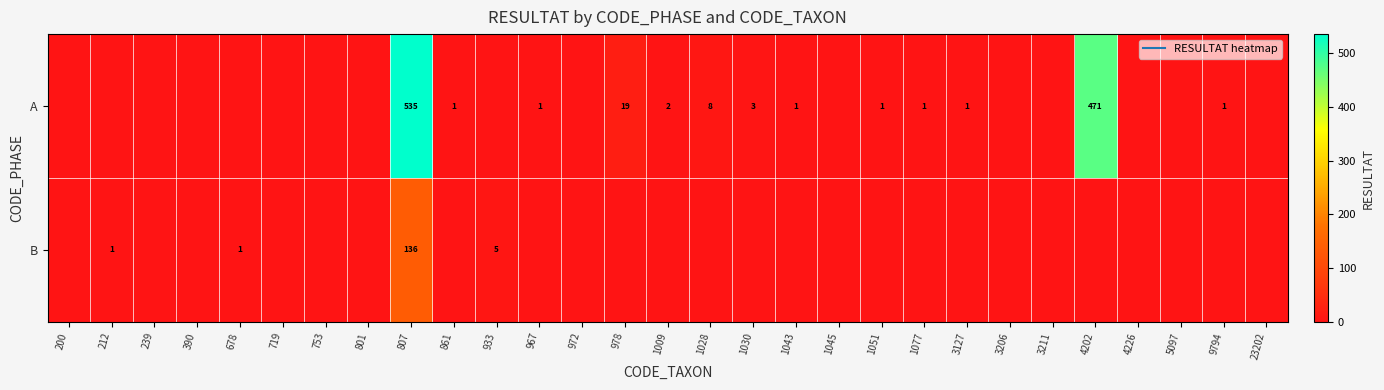

What is the greatest value displayed?

535